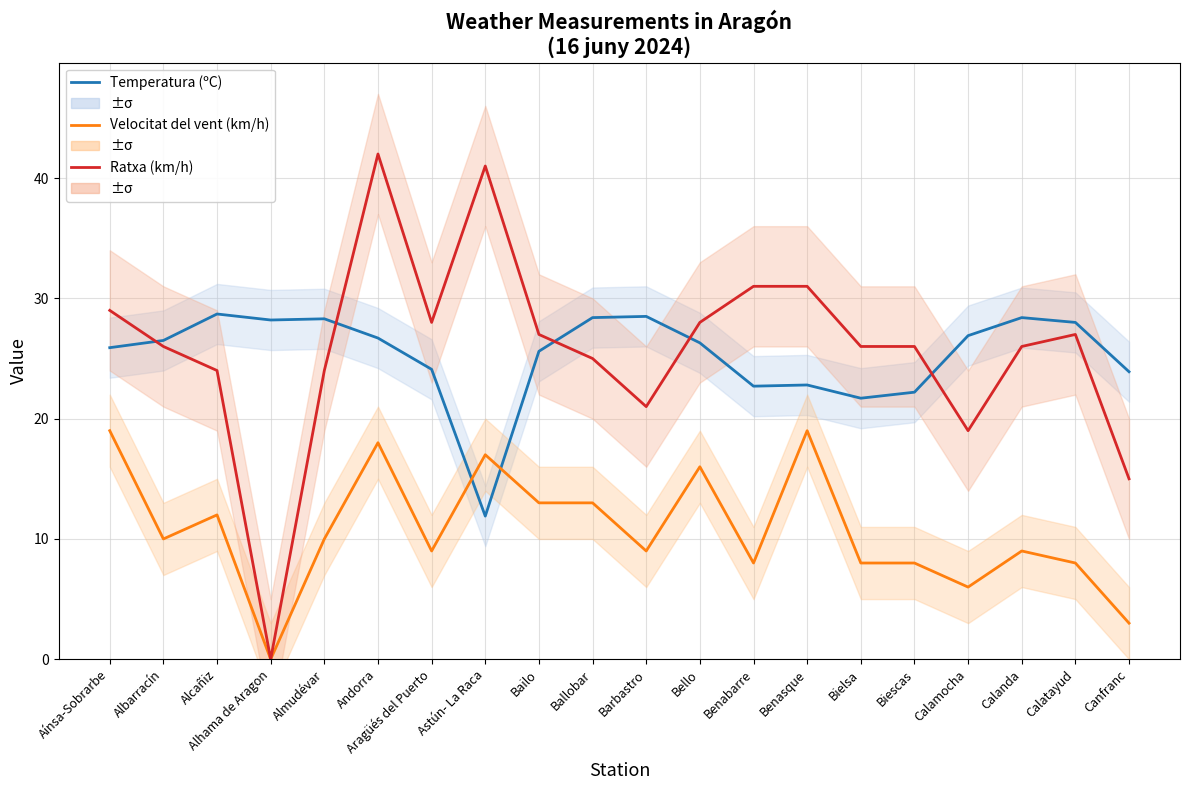

Which series has the largest total across all categories?

Ratxa (km/h)